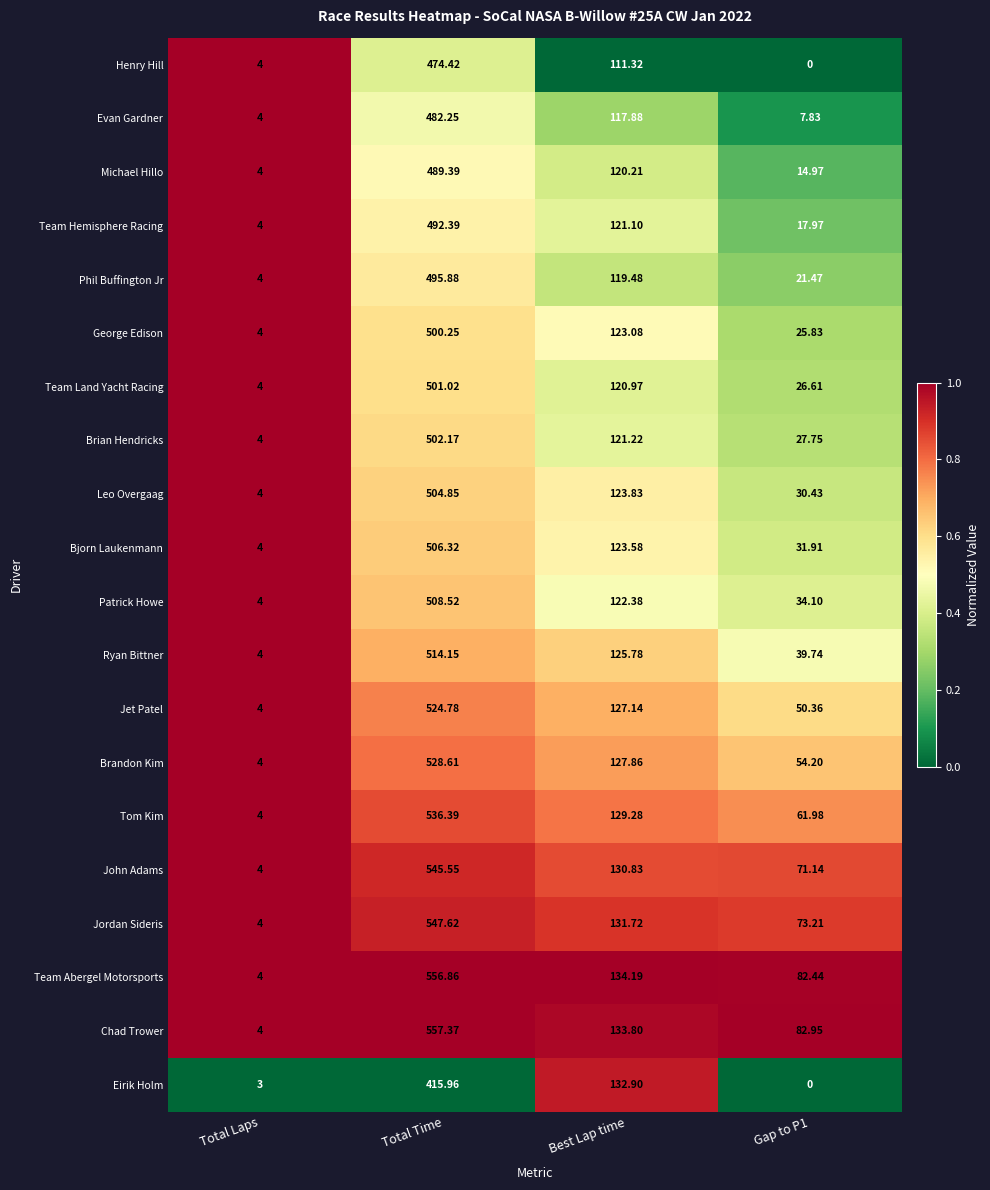

Where does the Evan Gardner series first go above 117?

Total Time